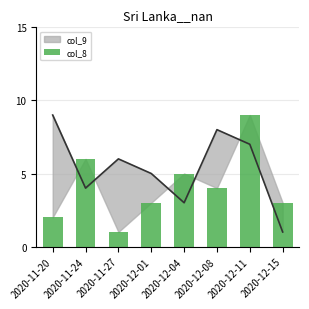

Reading right to left, transcribe all the data shown in this chart.

3	9	4	5	3	1	6	2